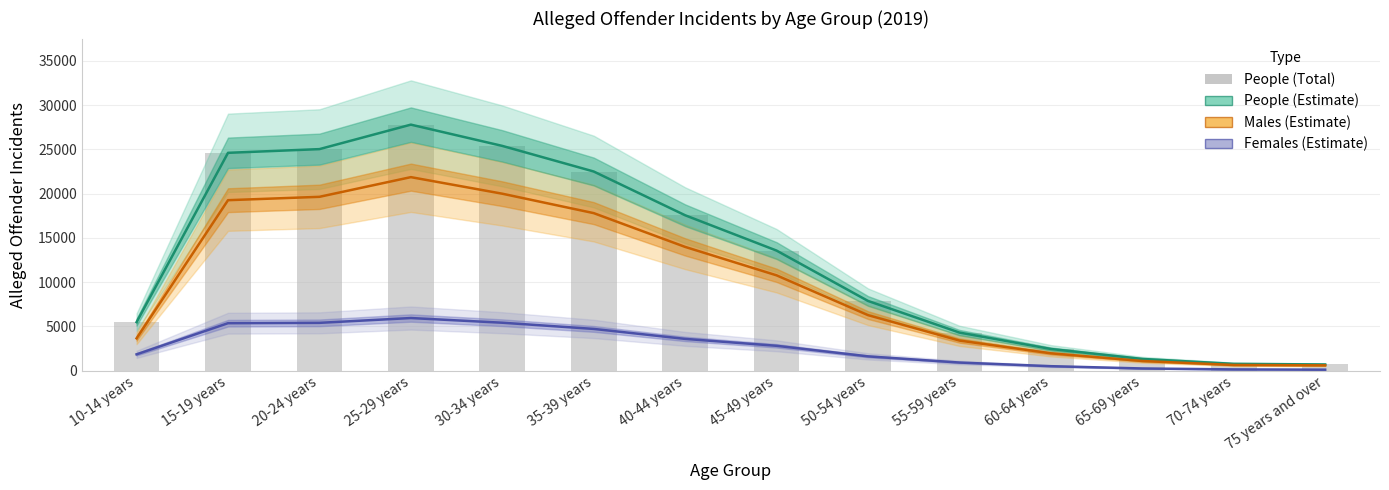

What is the total value across all series at 60-64 years?

7311